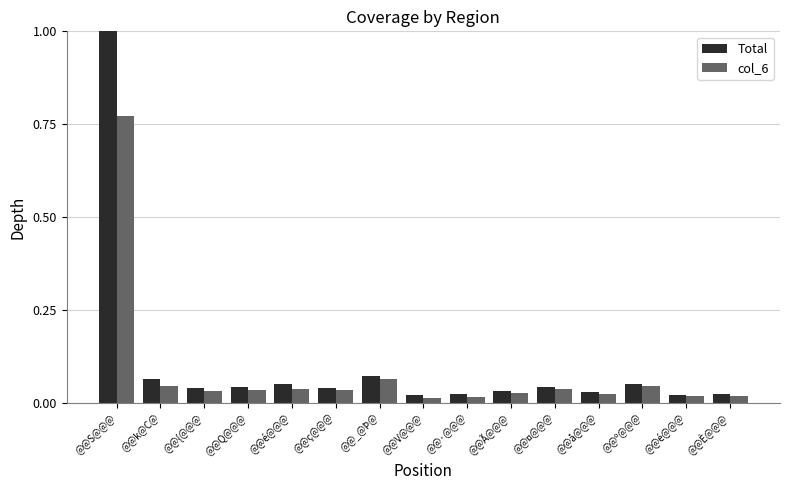

The value of col_6 at @@é@@@ is 0.1. True or false?

False